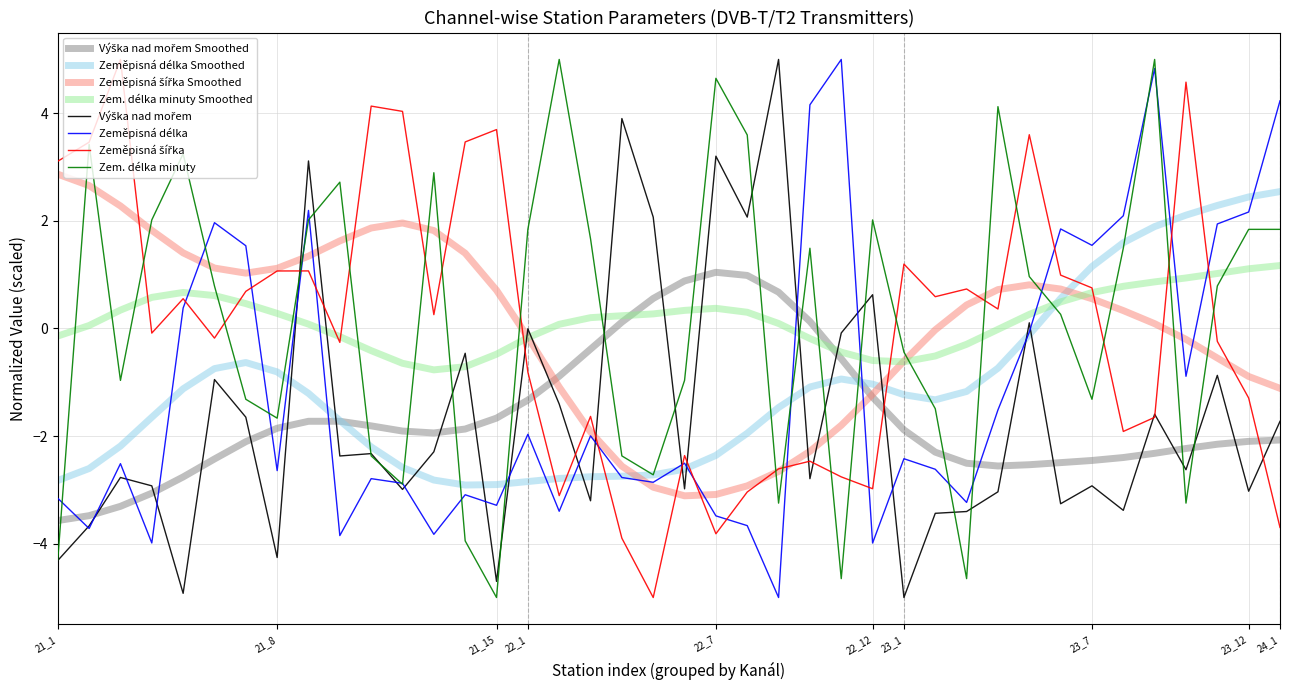

What is the maximum value for Zem. délka minuty?

5.0